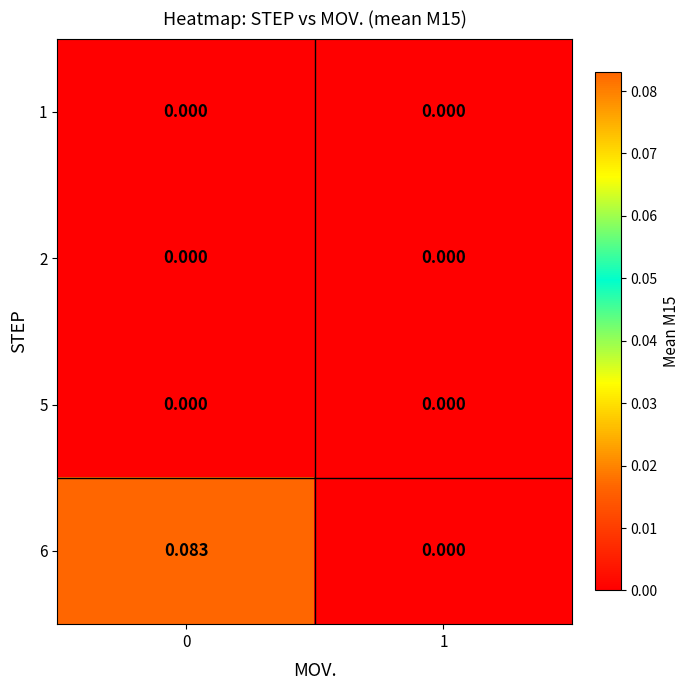

How many distinct data groups are displayed?

4